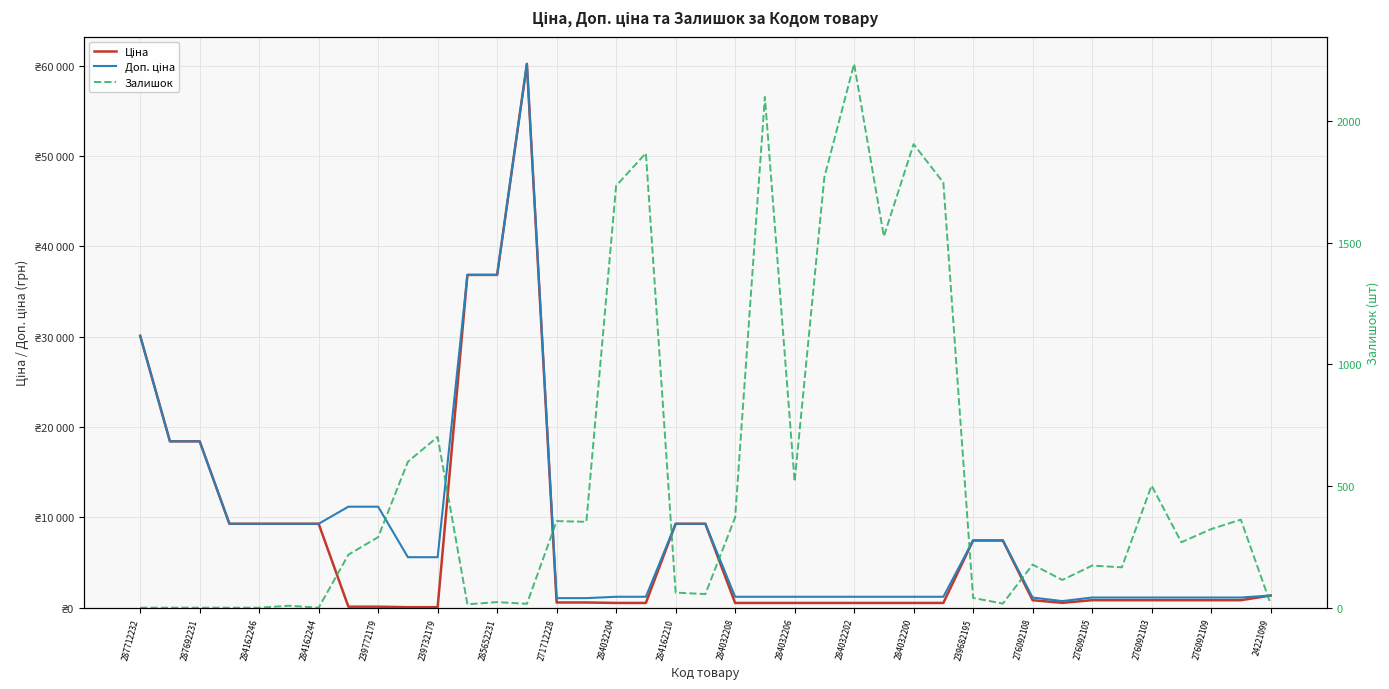

How many lines are shown in the chart?

3